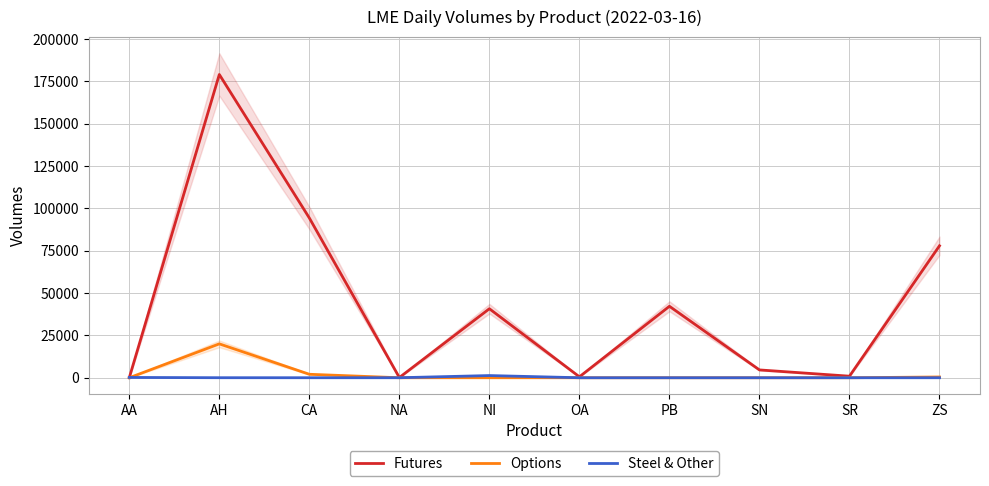

At which category is the sum across all series the highest?

AH